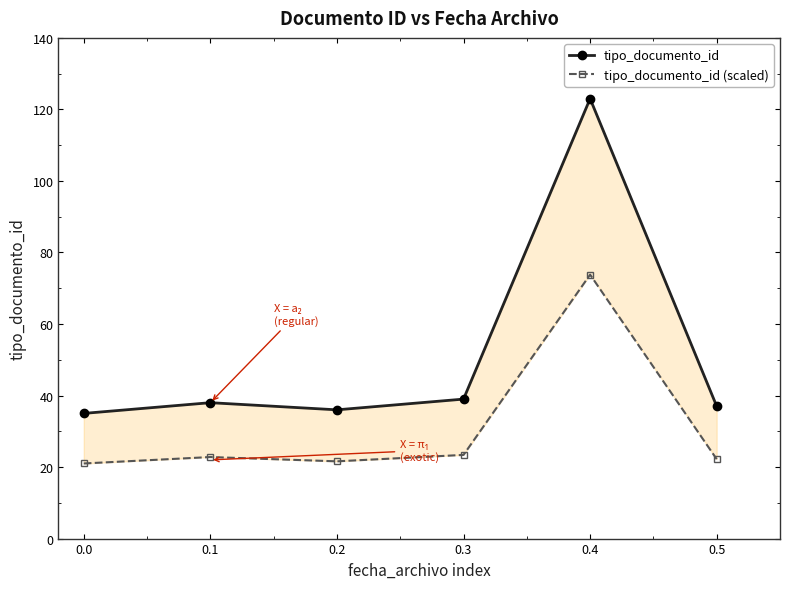

What are all the series names shown in the legend?

tipo_documento_id, tipo_documento_id (scaled)